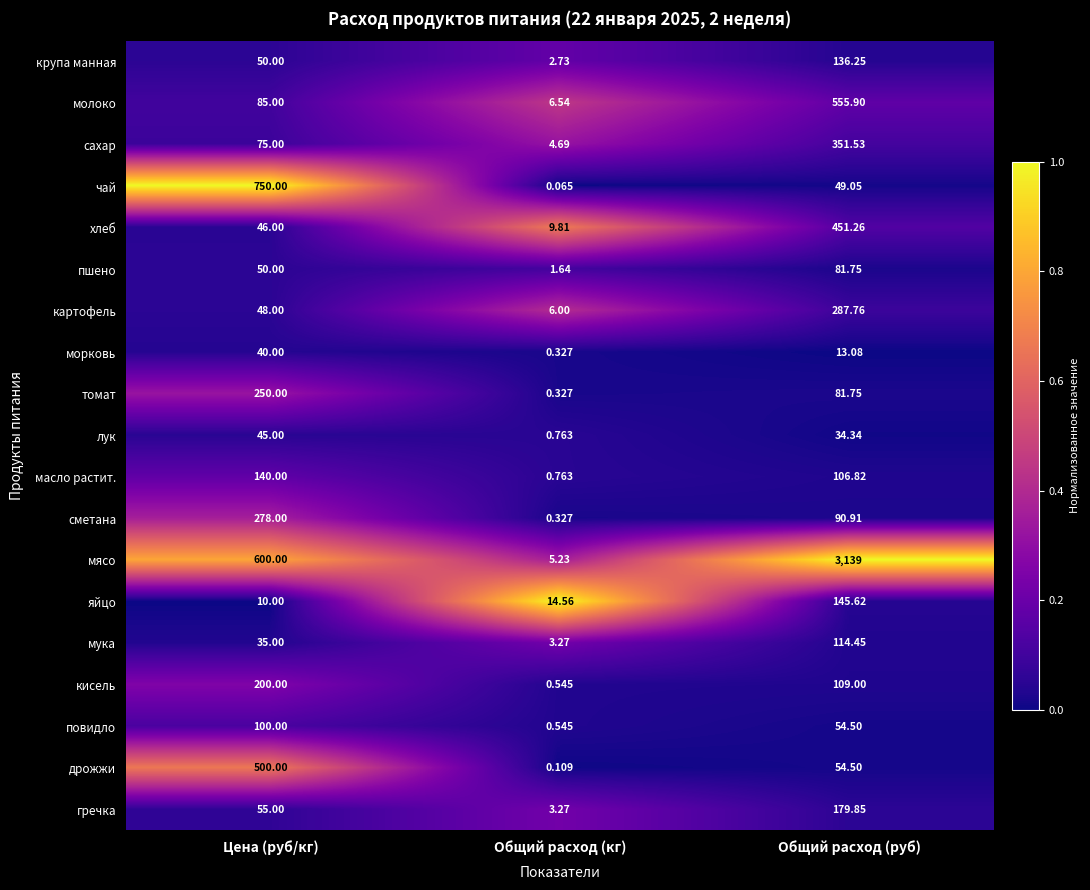

At which label is томат closest to 125?

Общий расход (руб)